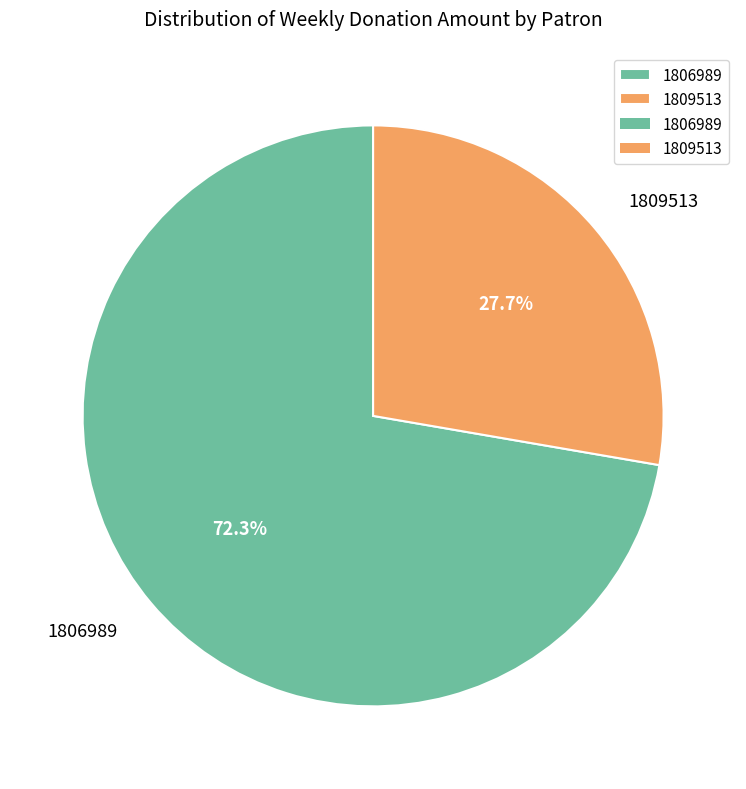

How many slices are in this pie chart?

2